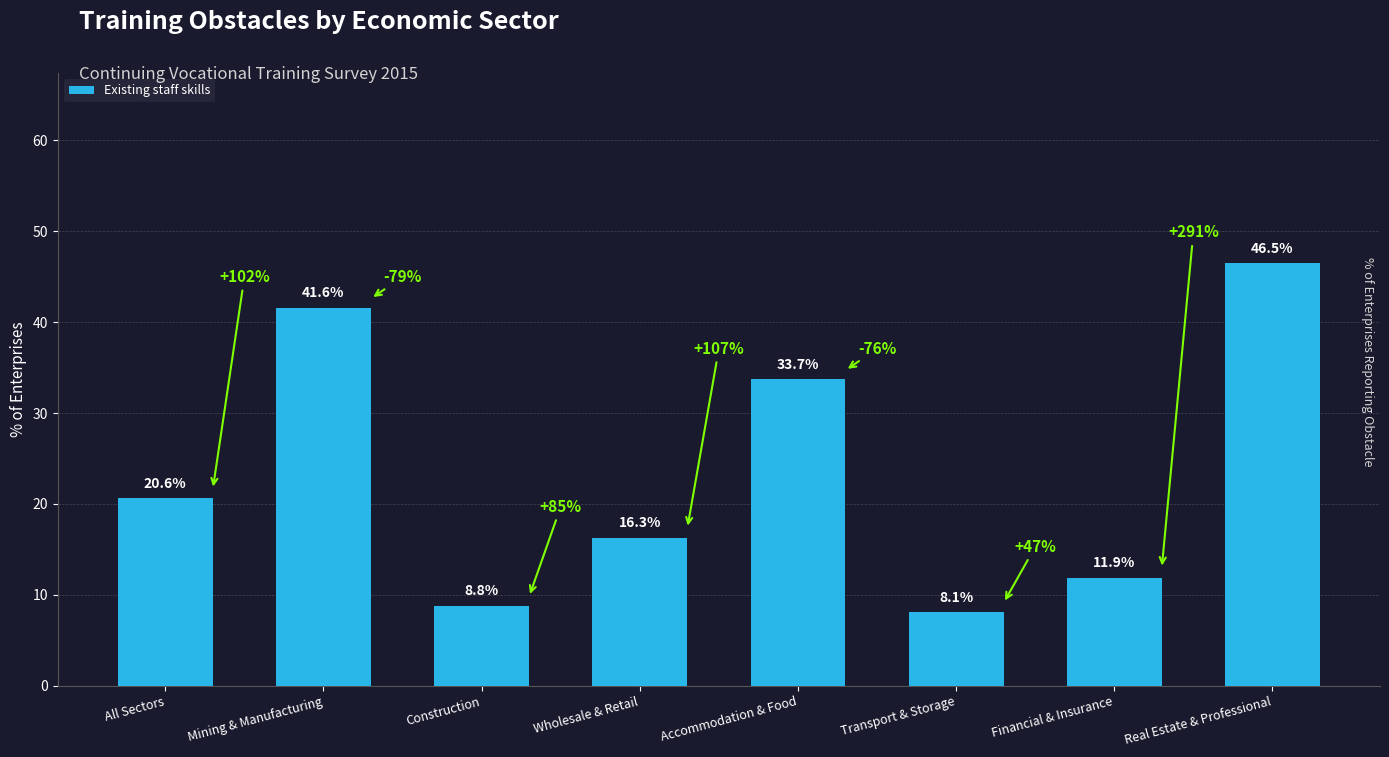

What position from the left is Wholesale & Retail?

4